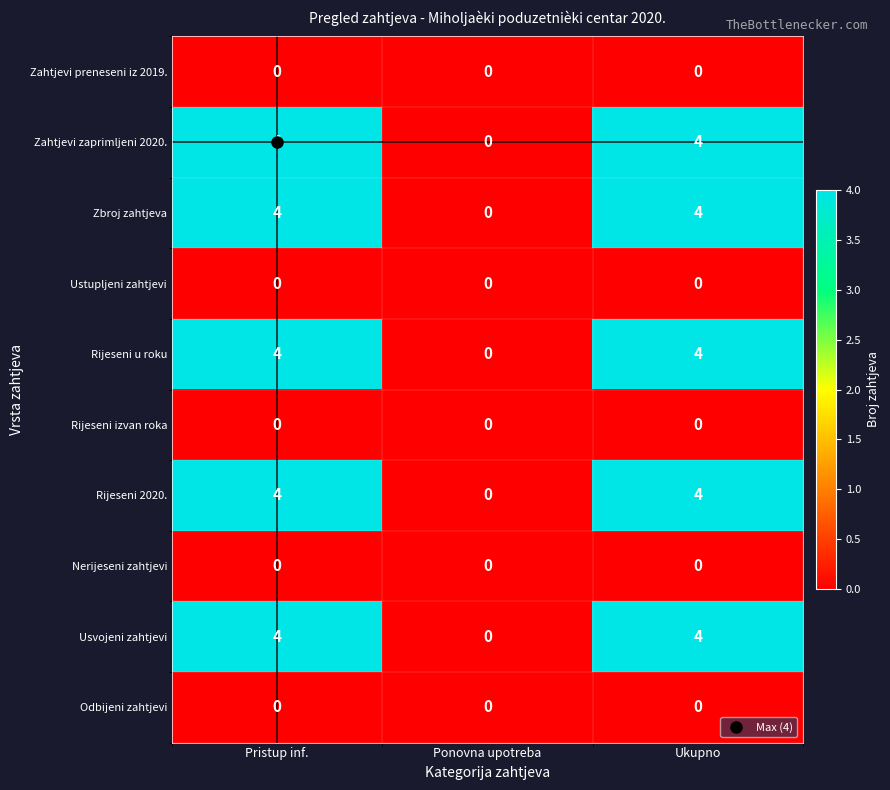

Is the value of Rijeseni u roku at Pristup inf. greater than the value of Nerijeseni zahtjevi at Ukupno?

Yes